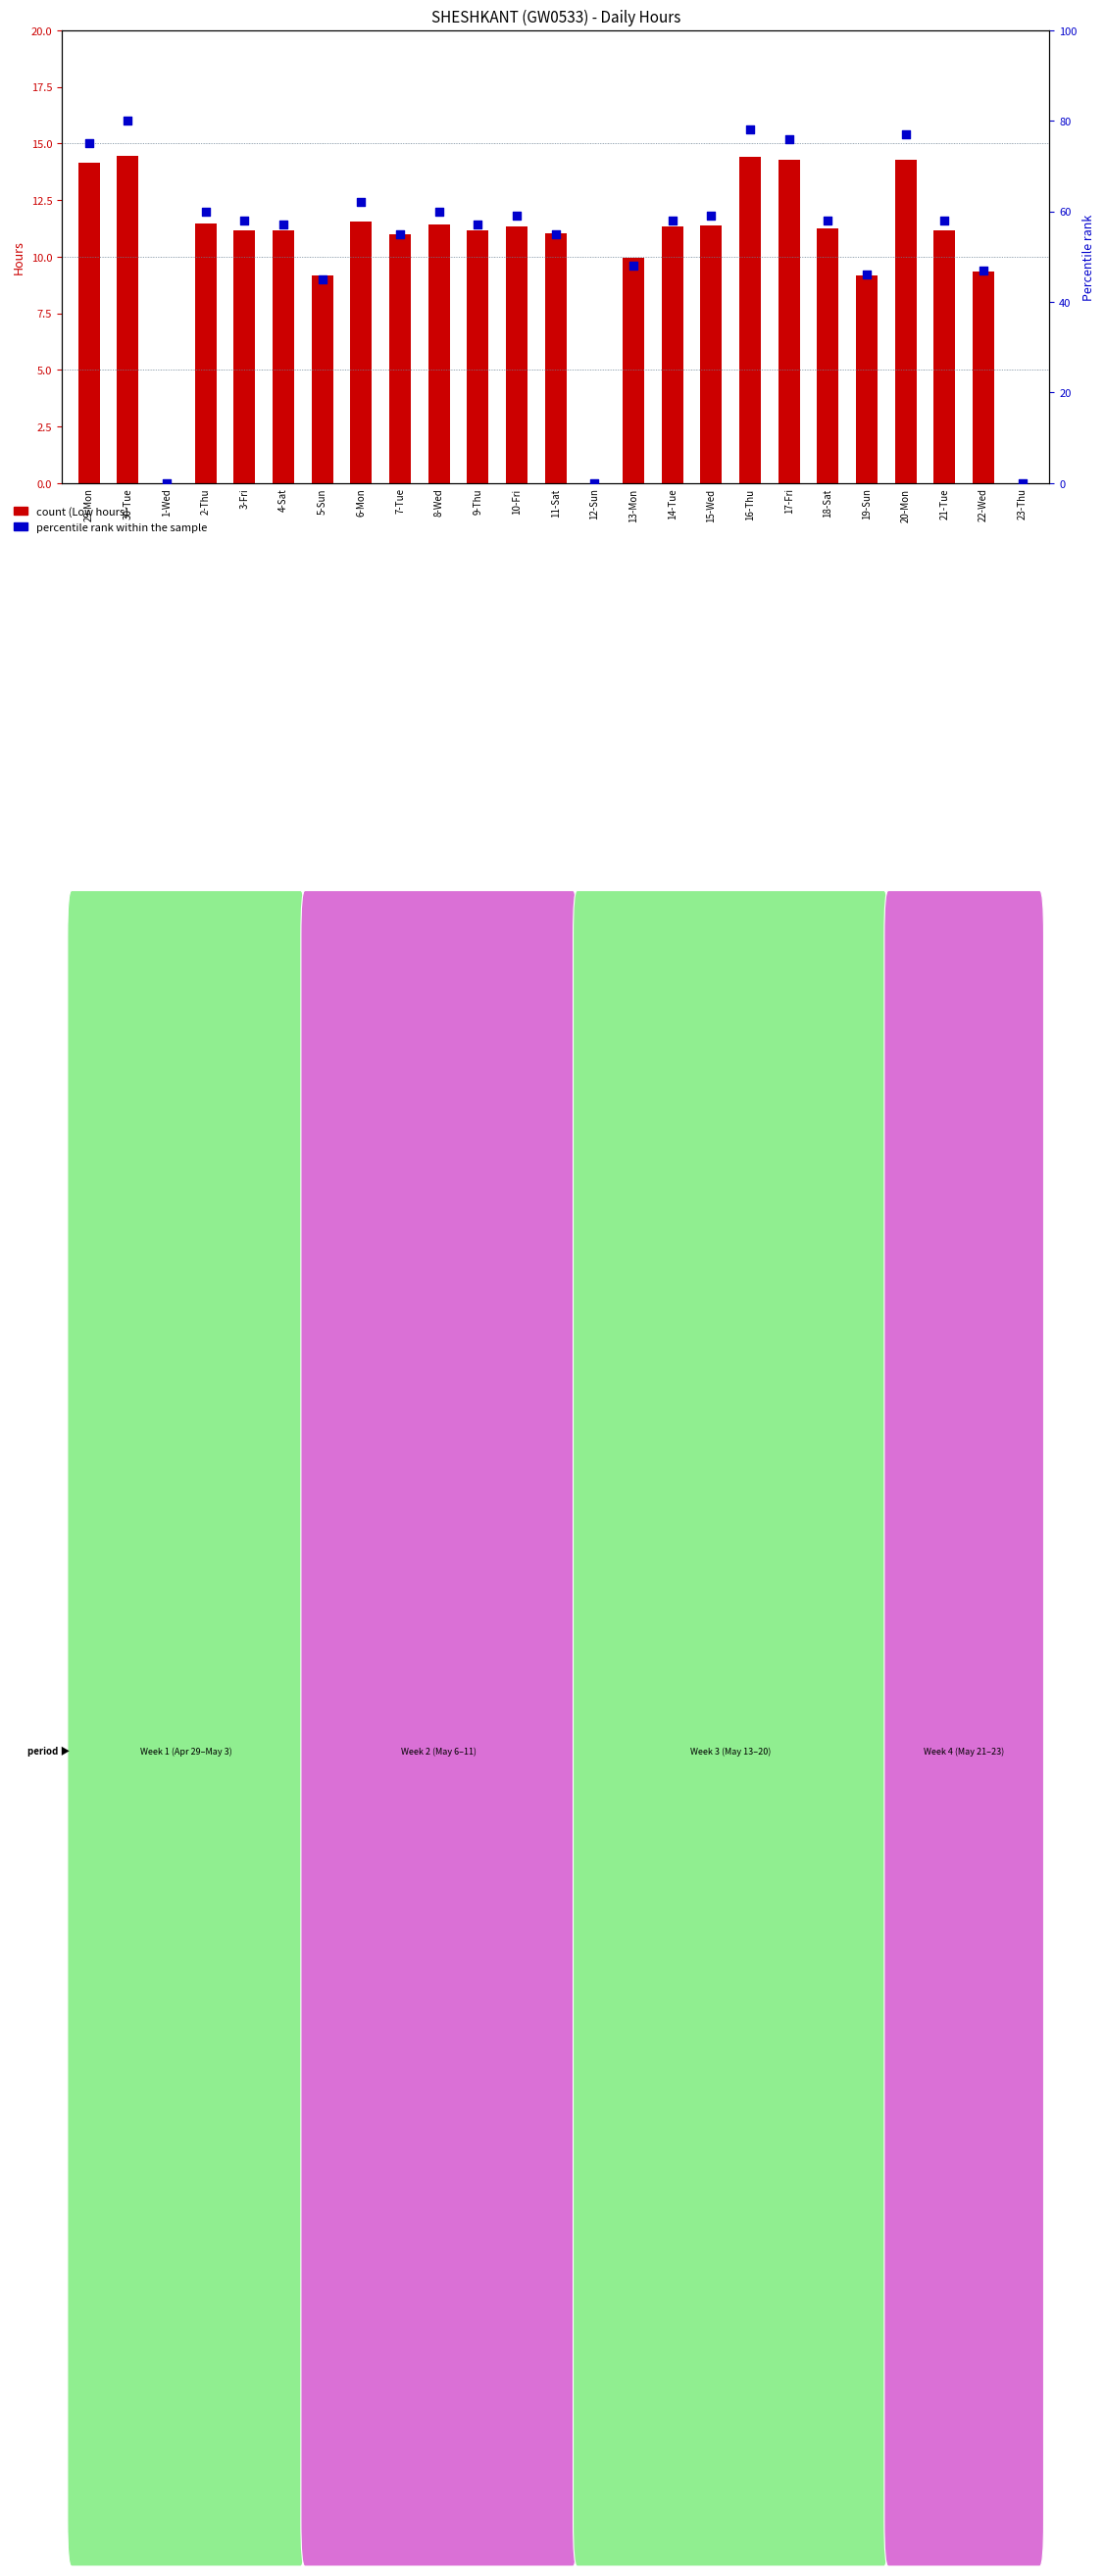

Is the value of percentile rank within the sample at 15-Wed greater than the value of count at 13-Mon?

Yes